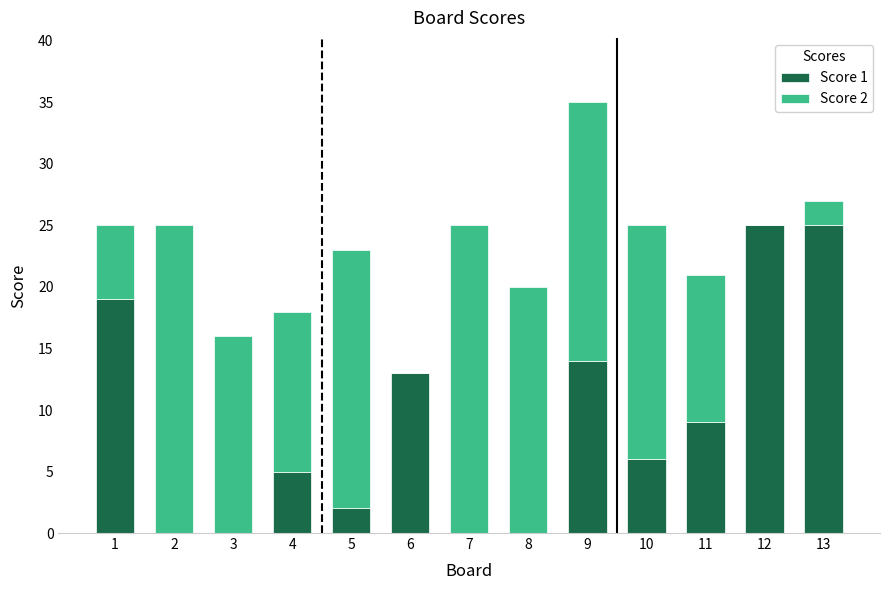

What is the sum of the Score 1 values at 13 and 5?

27